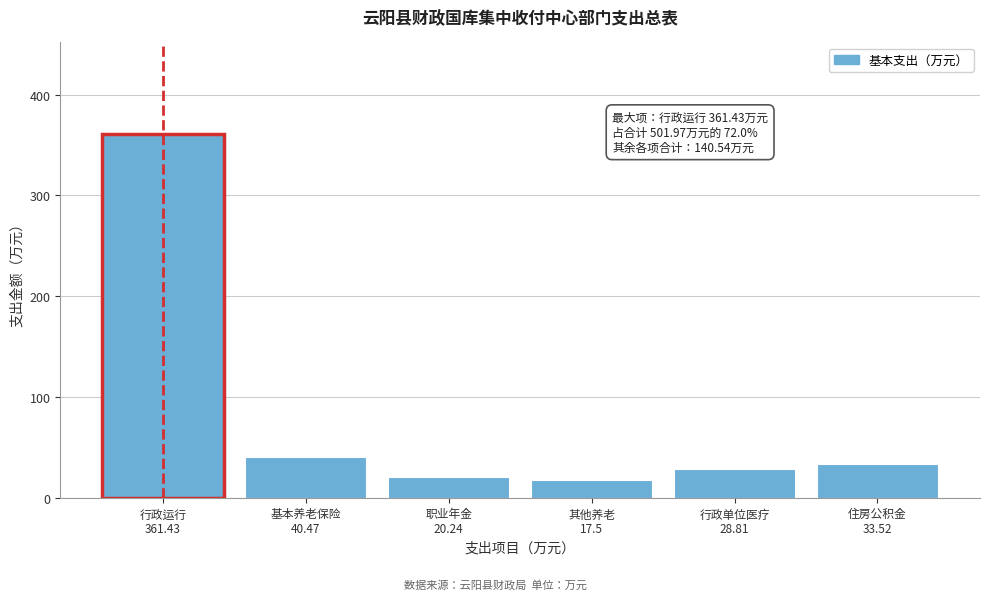

Reading left to right, transcribe all the data shown in this chart.

361.4	40.5	20.2	17.5	28.8	33.5